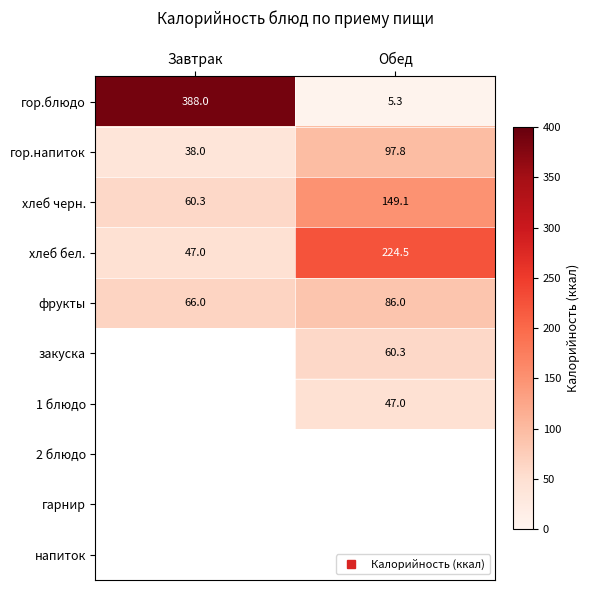

What is the minimum value shown in the chart?

5.3